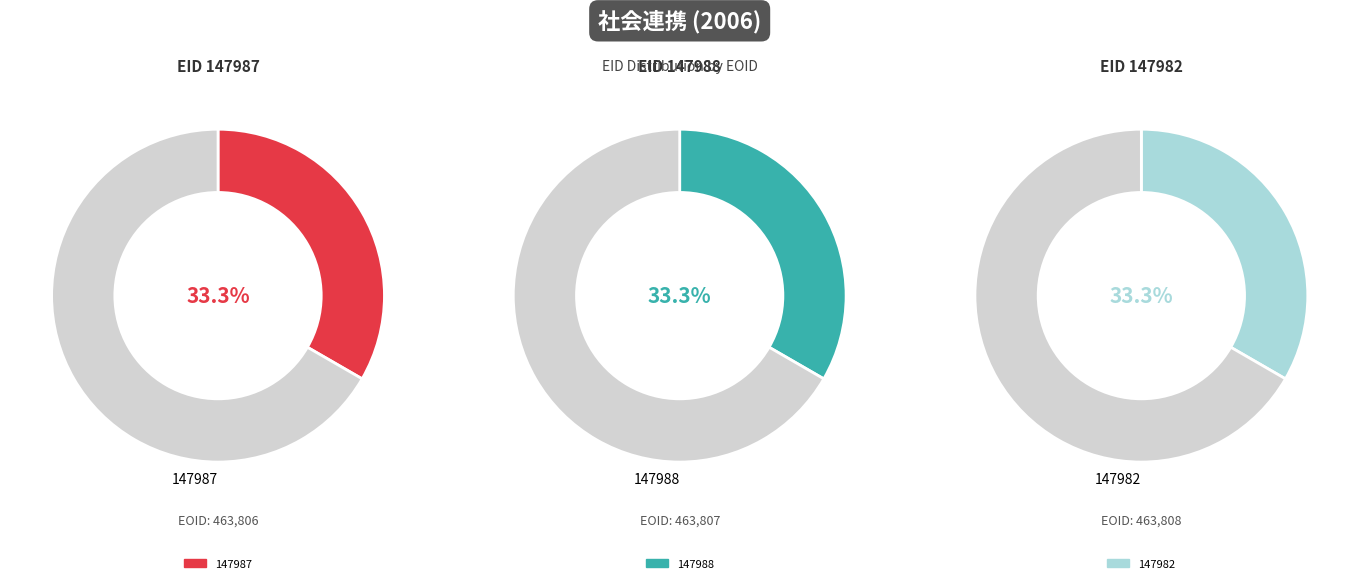

What is the largest slice in the pie chart?

147982